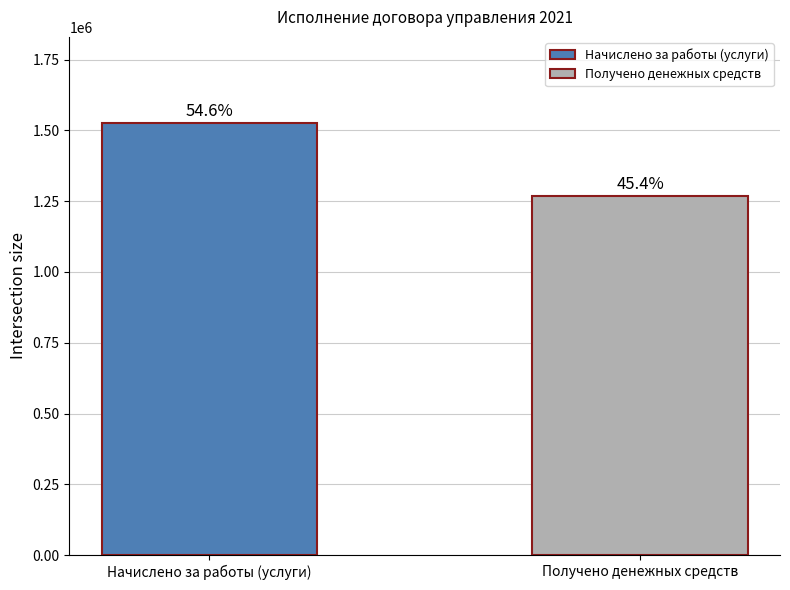

List the labels in order of value, largest first.

Начислено за работы (услуги), Получено денежных средств